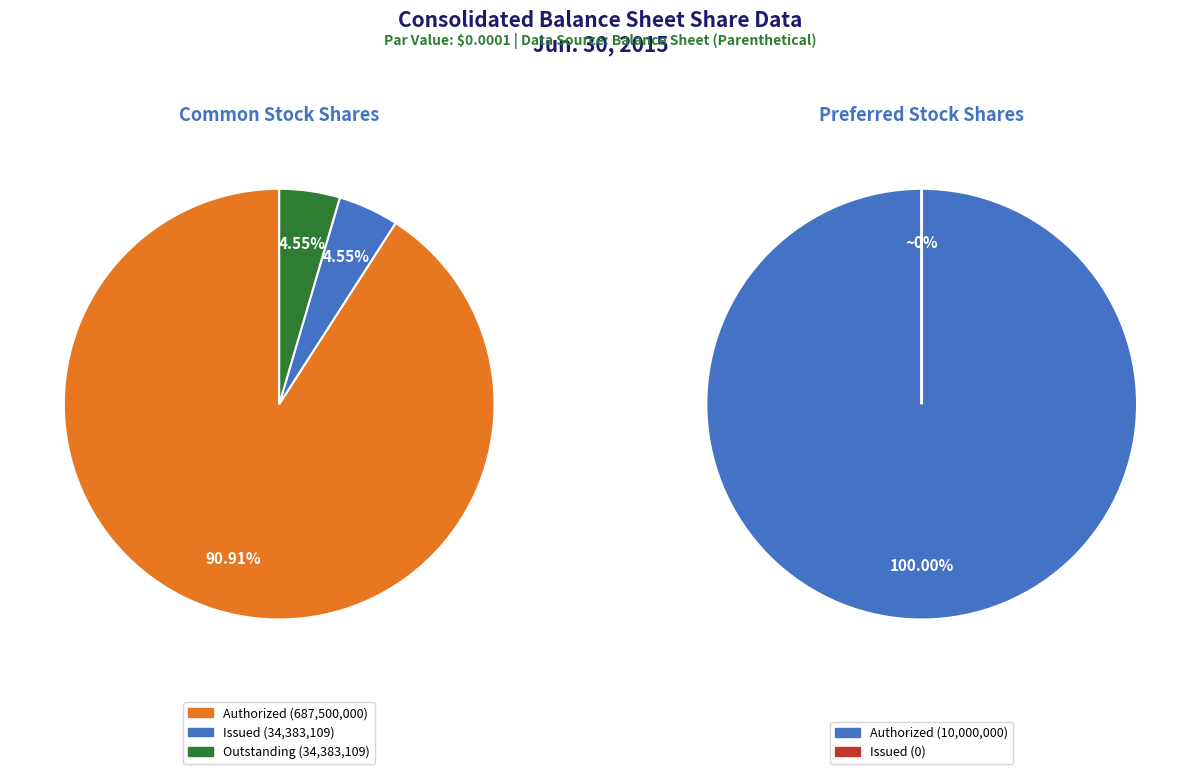

True or false: Common stock, shares authorized accounts for 90% of the total.

True